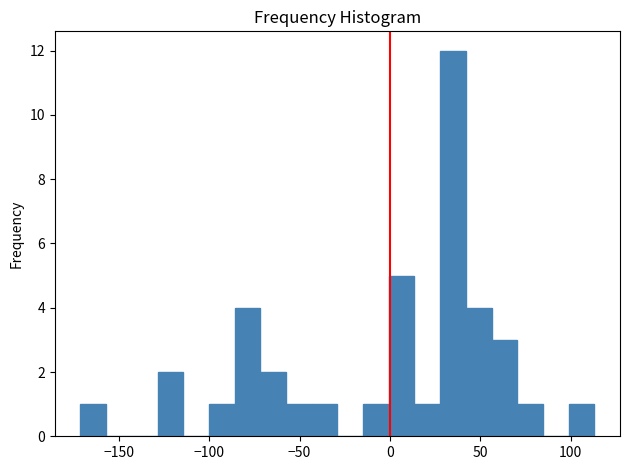

Read against the x-axis, roughly where is the centre of the tallest bar?

35